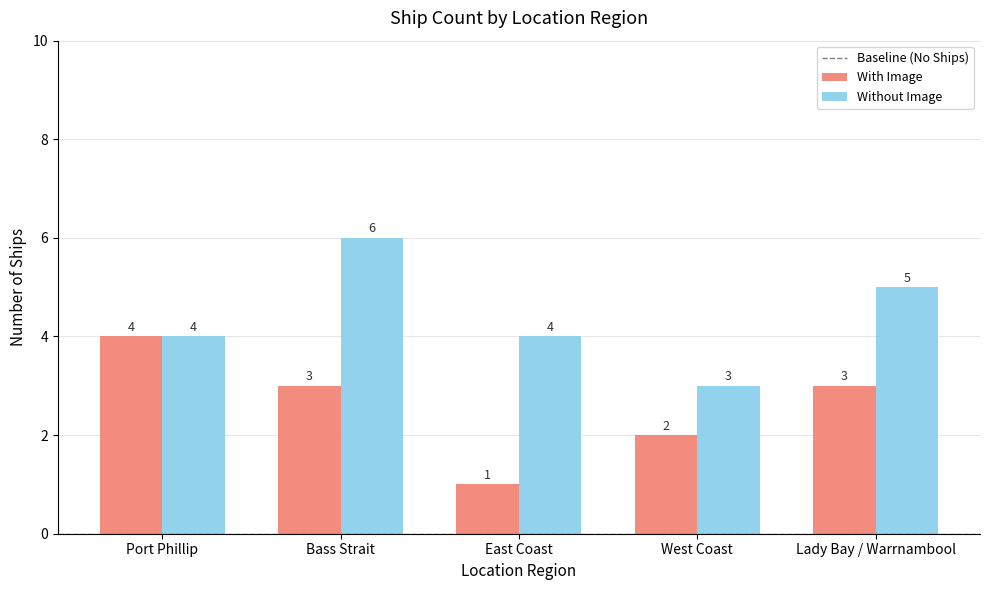

Read the Without Image value at East Coast.

4